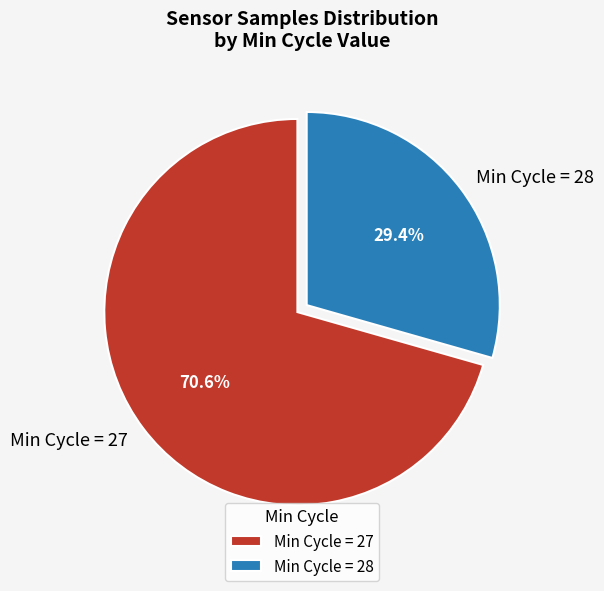

Which has a higher value, Min Cycle = 28 or Min Cycle = 27?

Min Cycle = 27